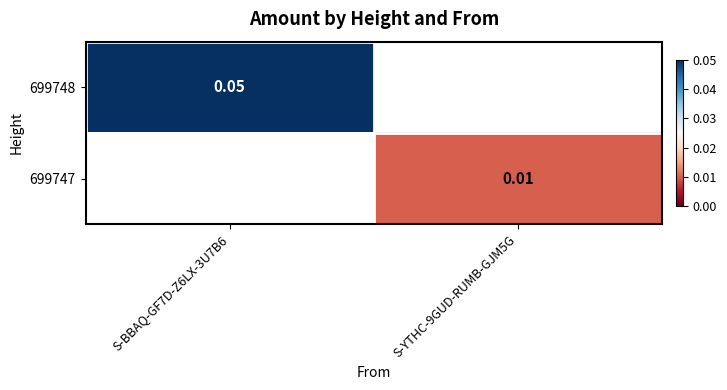

At which category does the chart reach its peak across all series?

S-BBAQ-GF7D-Z6LX-3U7B6